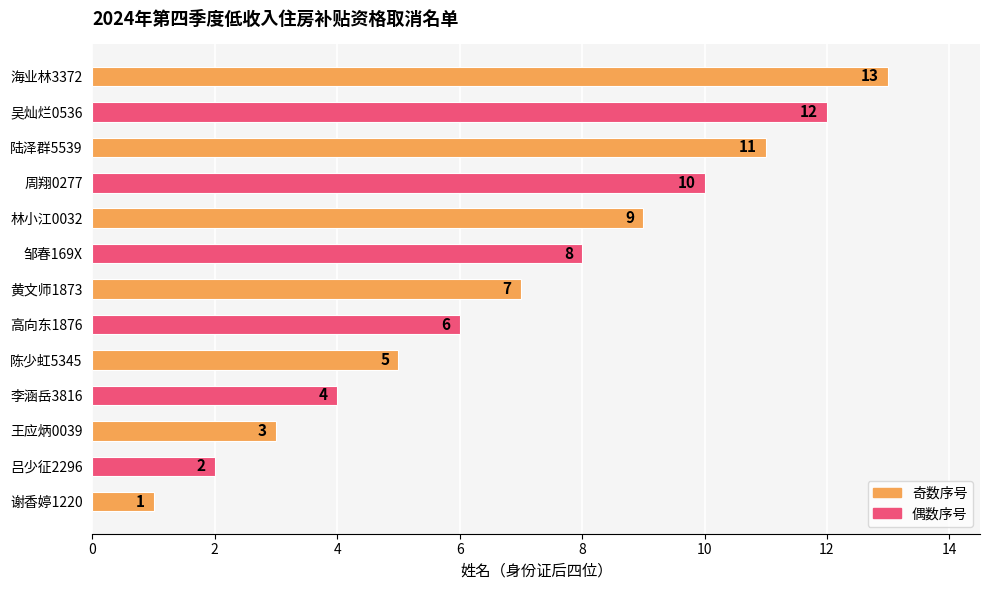

What is the greatest value displayed?

13